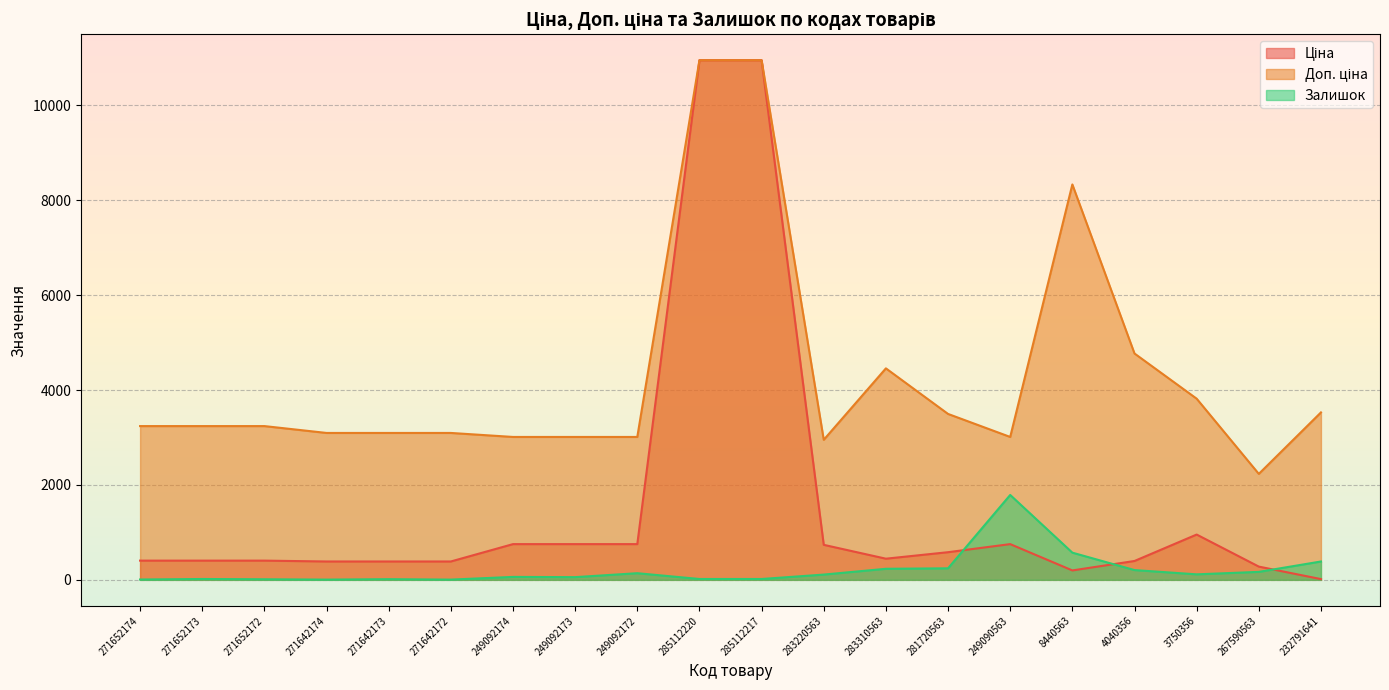

Between 271642172 and 249092173, which series saw the biggest shift?

Ціна